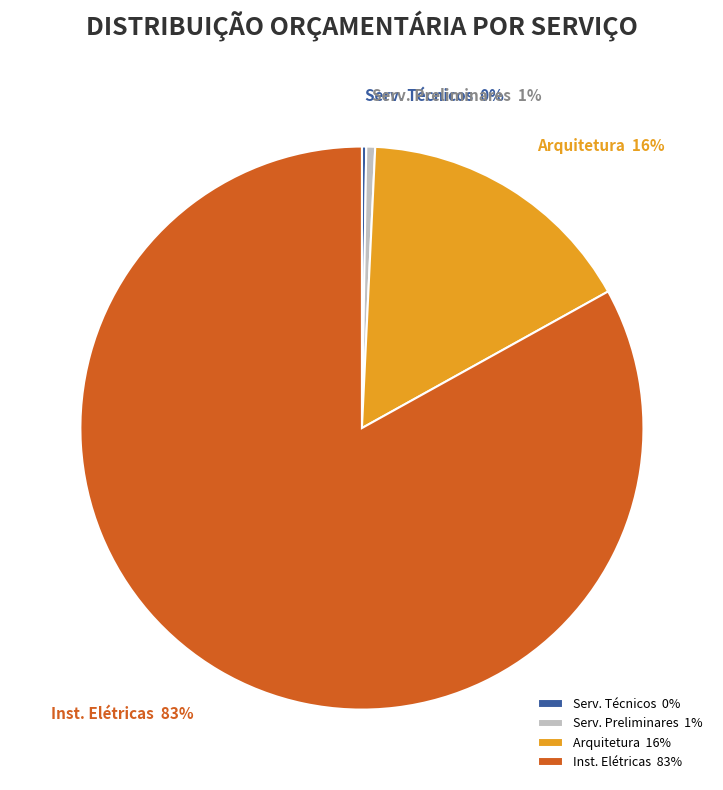

Is there a majority slice in this chart?

Yes